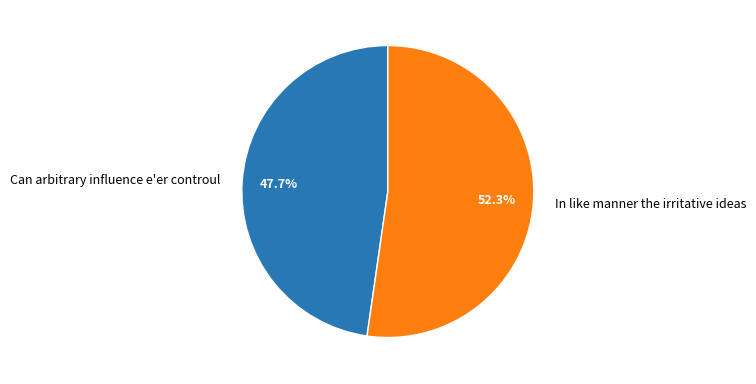

How many segments does this pie chart have?

2